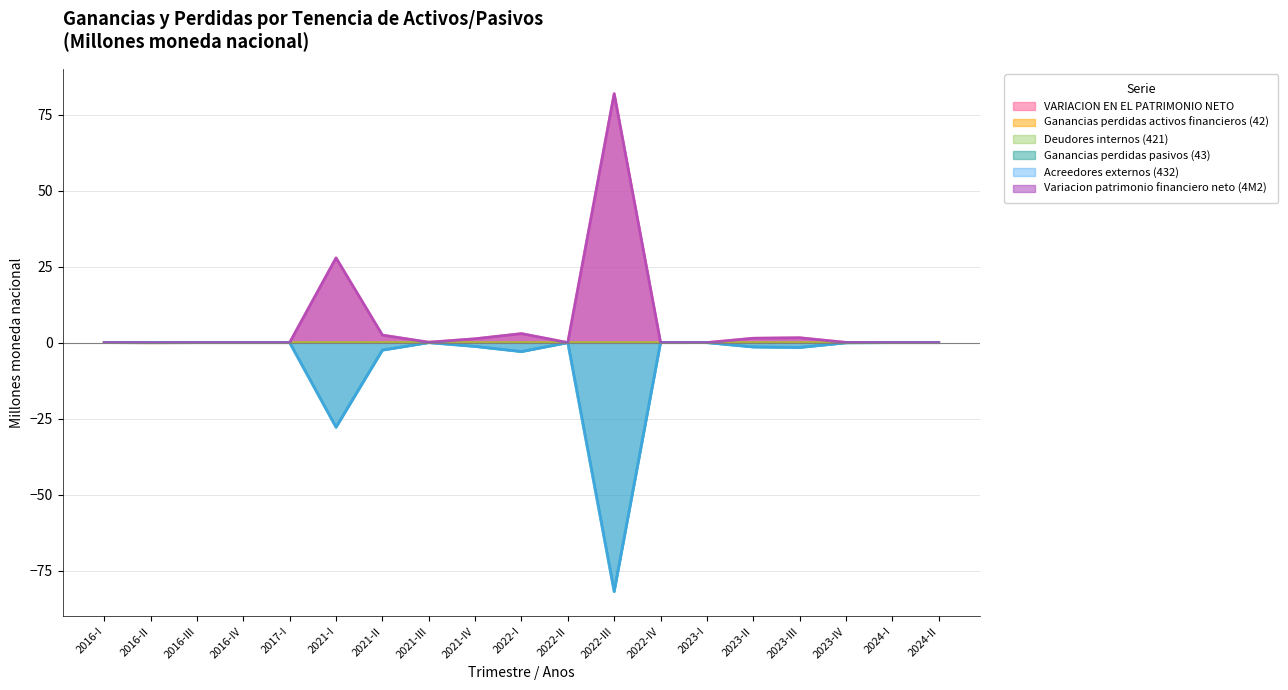

At how many categories does at least one series exceed 4?

2